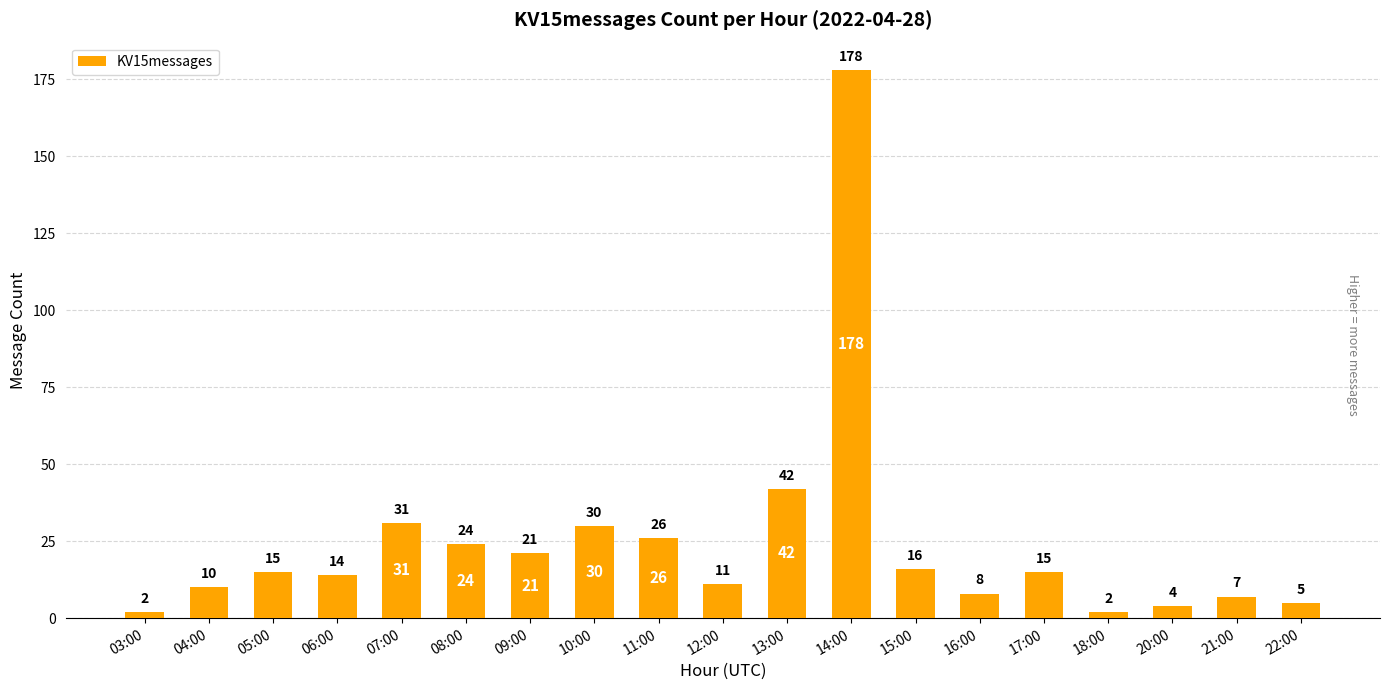

What is the change in value from 04:00 to 08:00?

+14